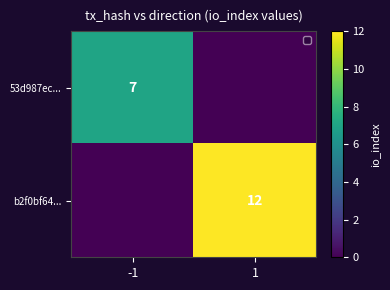

The 53d987ec... series shows 7 at -1. True or false?

True